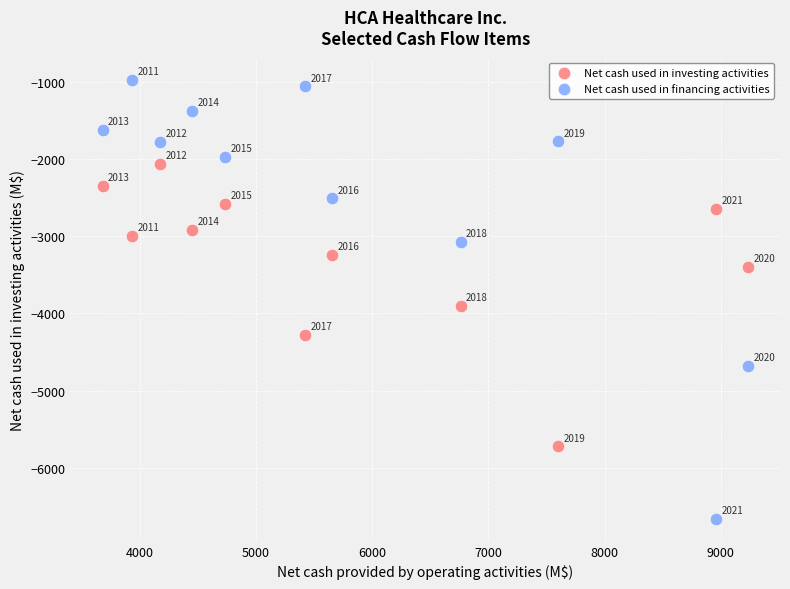

Which series contains the lowest Y value?

Net cash used in financing activities